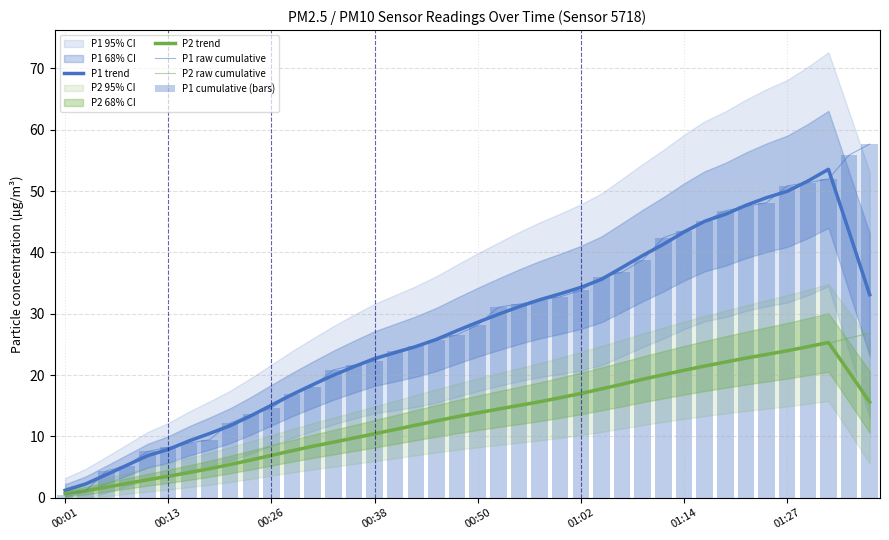

Which series has the largest total across all categories?

P1 raw cumulative